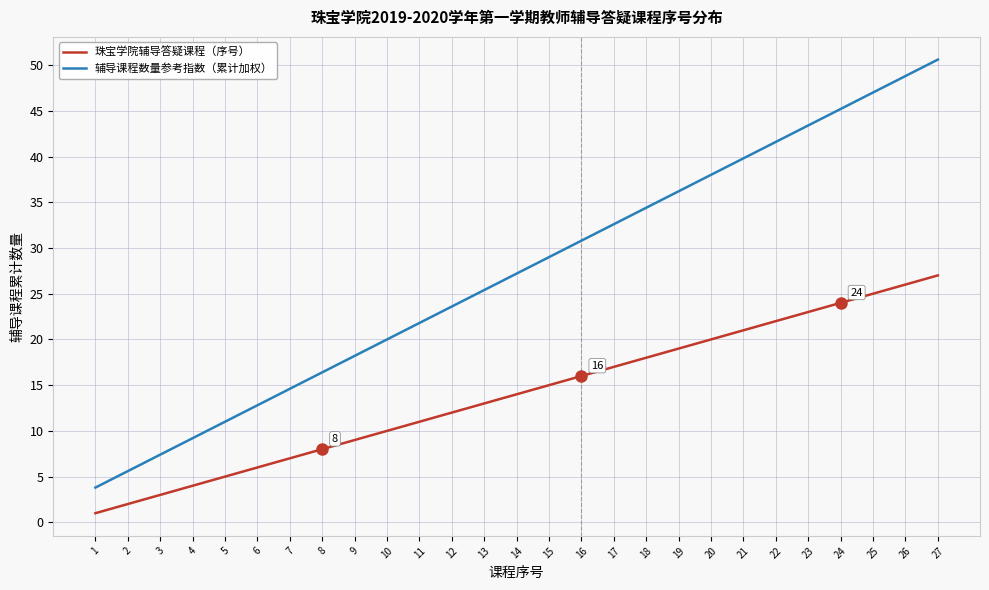

What is the maximum value for 辅导课程数量参考指数（累计加权）?

50.6